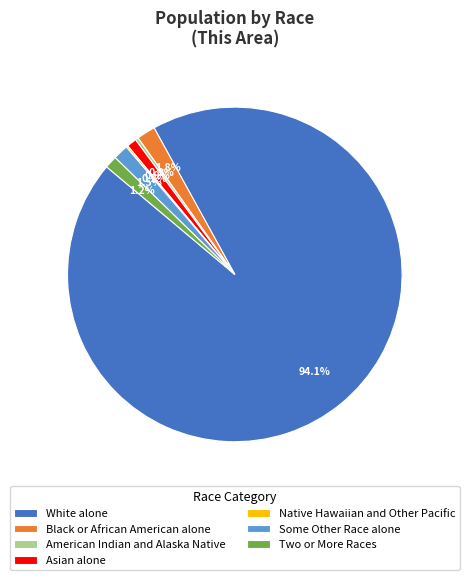

Approximately how many times larger is the value at Black or African American alone compared to Asian alone?

1.9